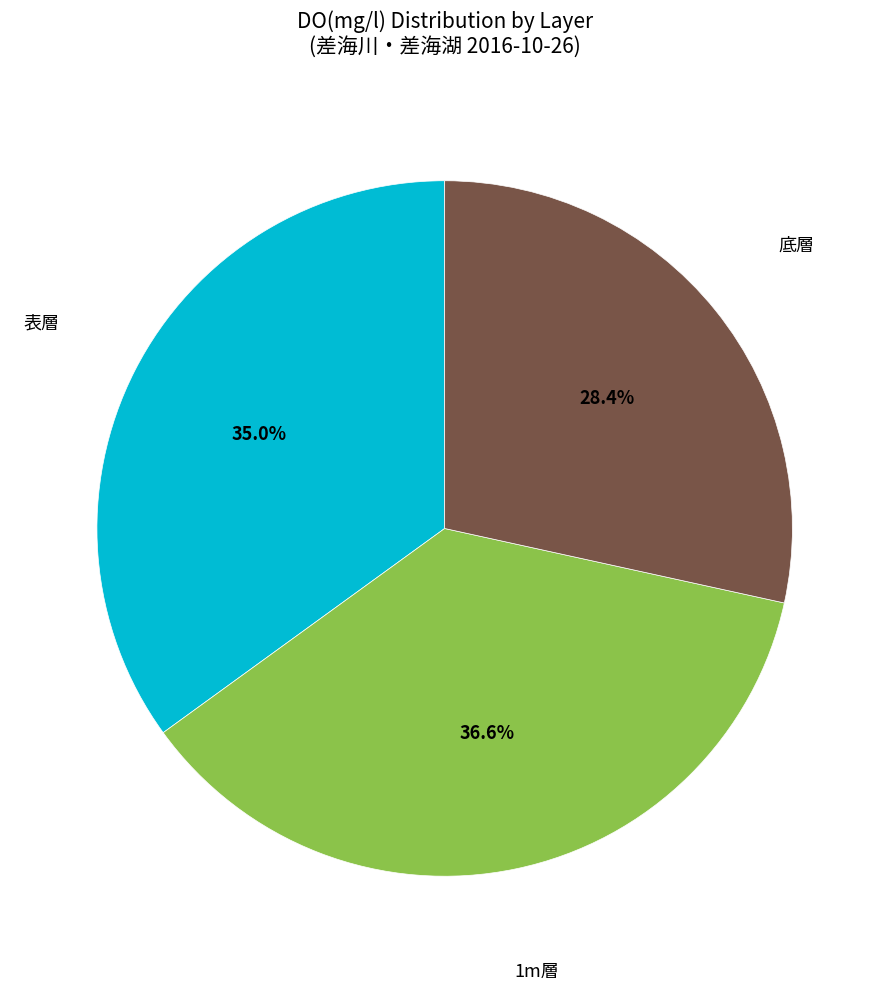

Is there a majority slice in this chart?

No